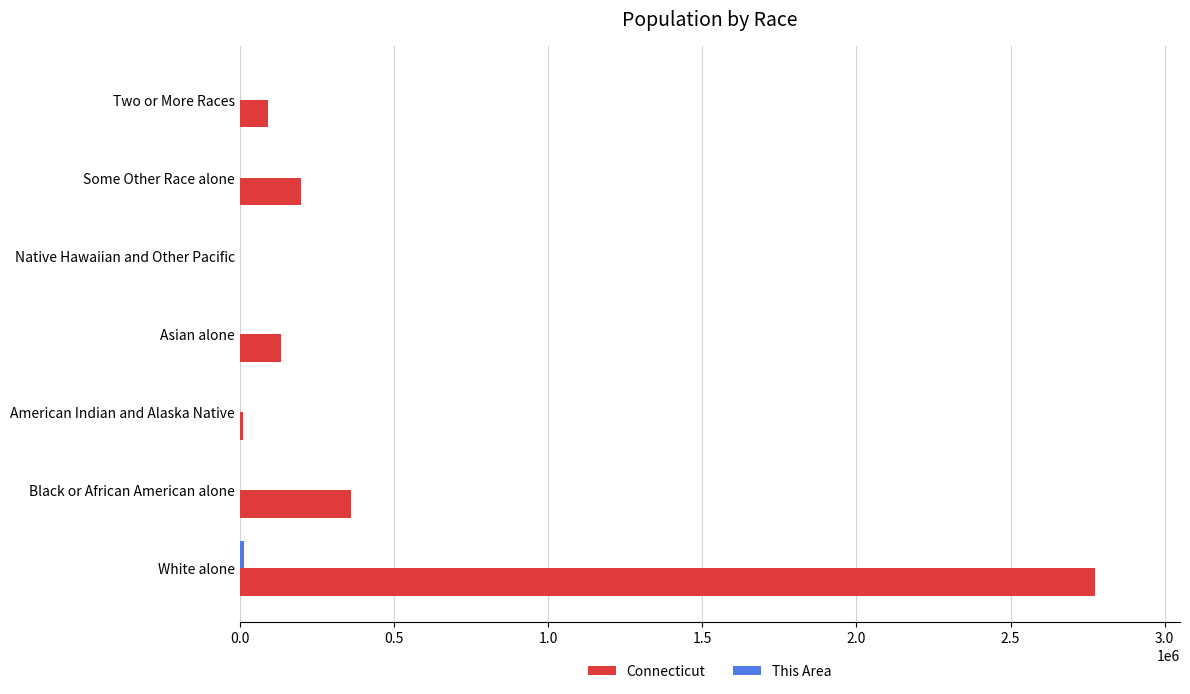

Which category has the highest value across all series?

White alone